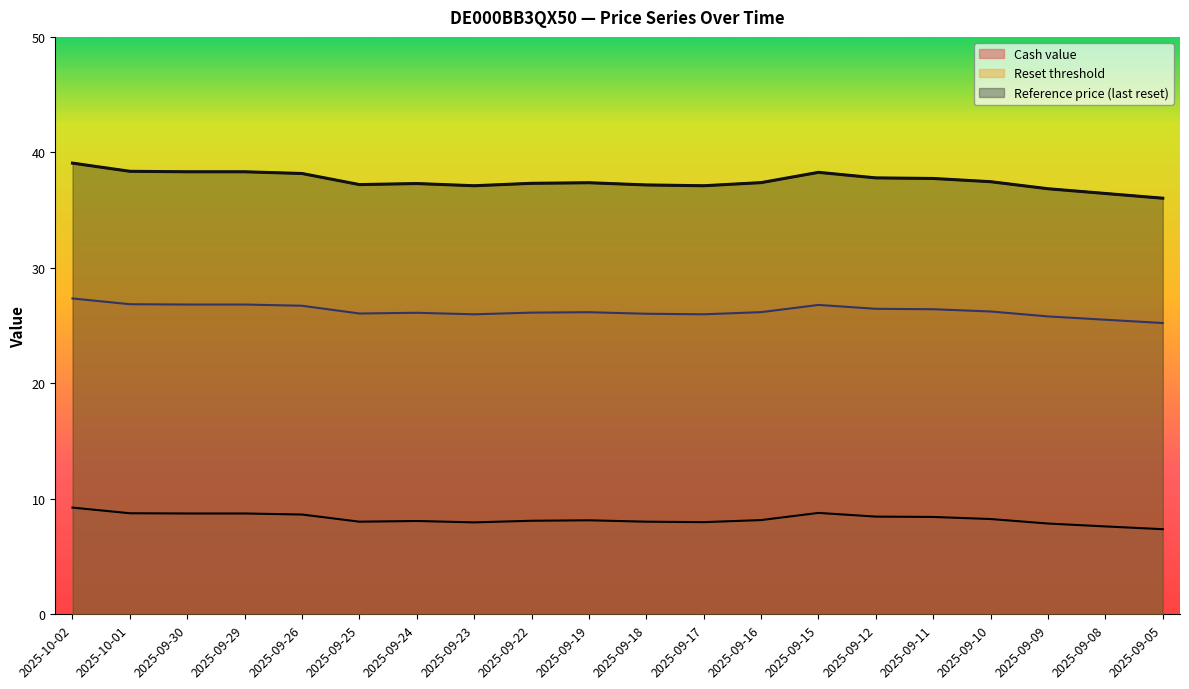

How many values in the Reference price (last reset) series exceed 26?

15